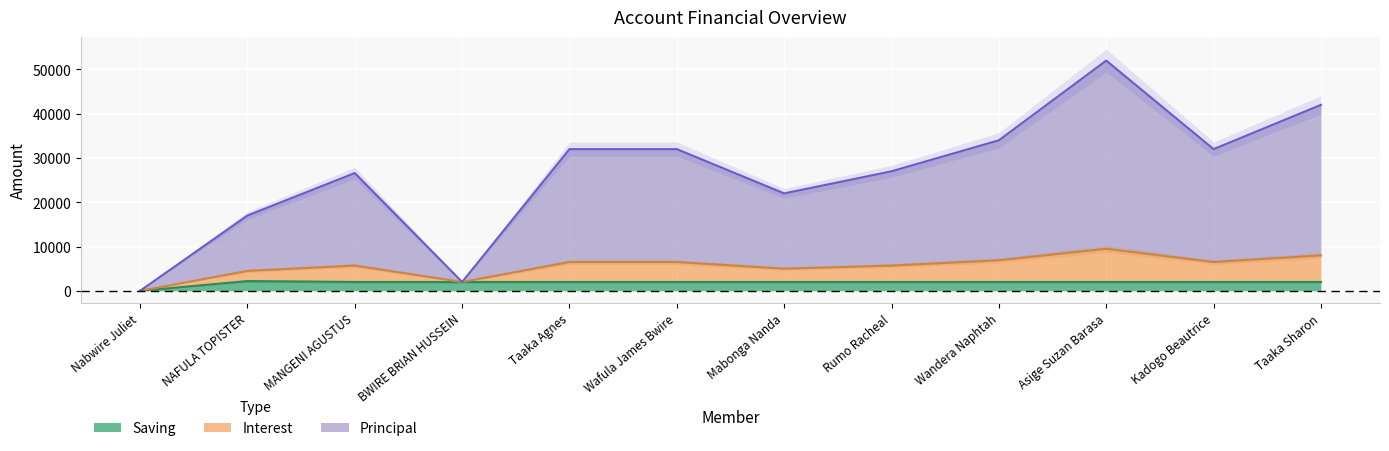

Which series has the widest spread of values?

PRINCIPAL